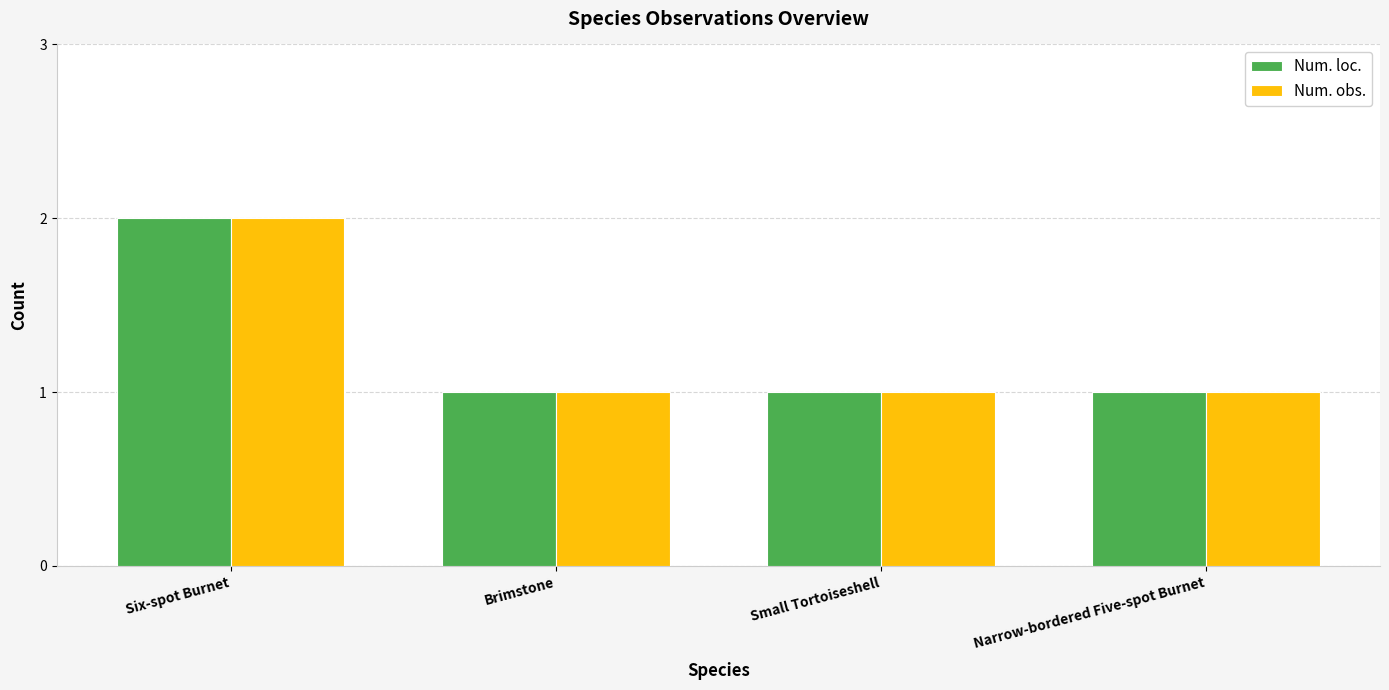

What is the sum of all Num. obs. values?

5